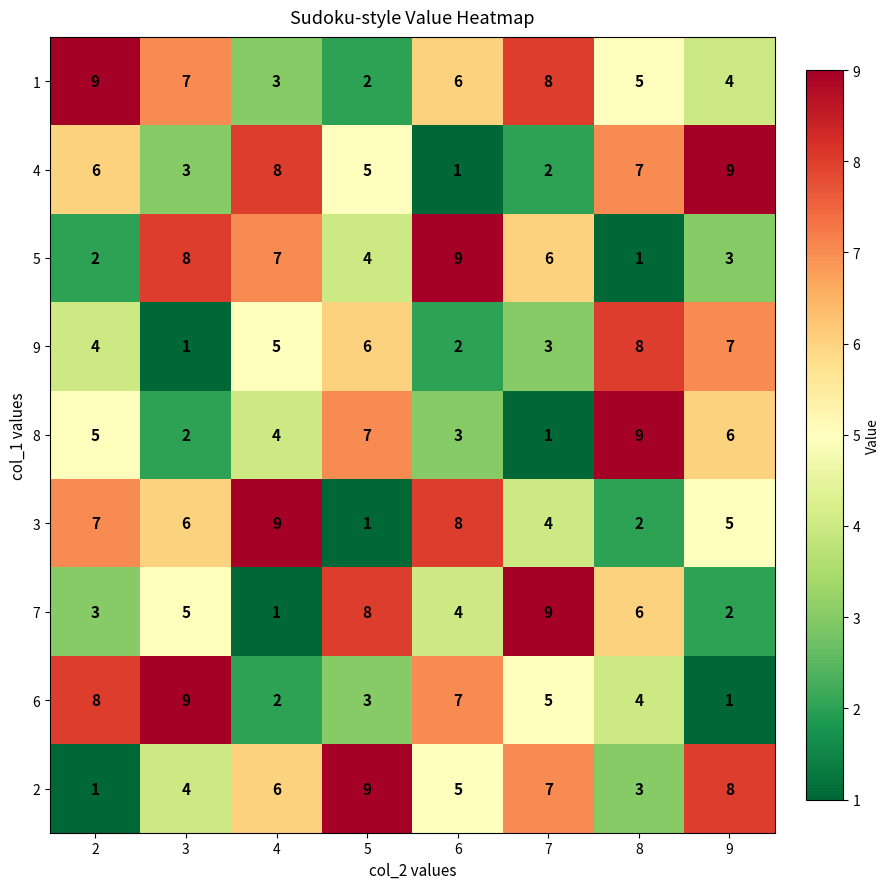

How many categories are shown in the chart?

8